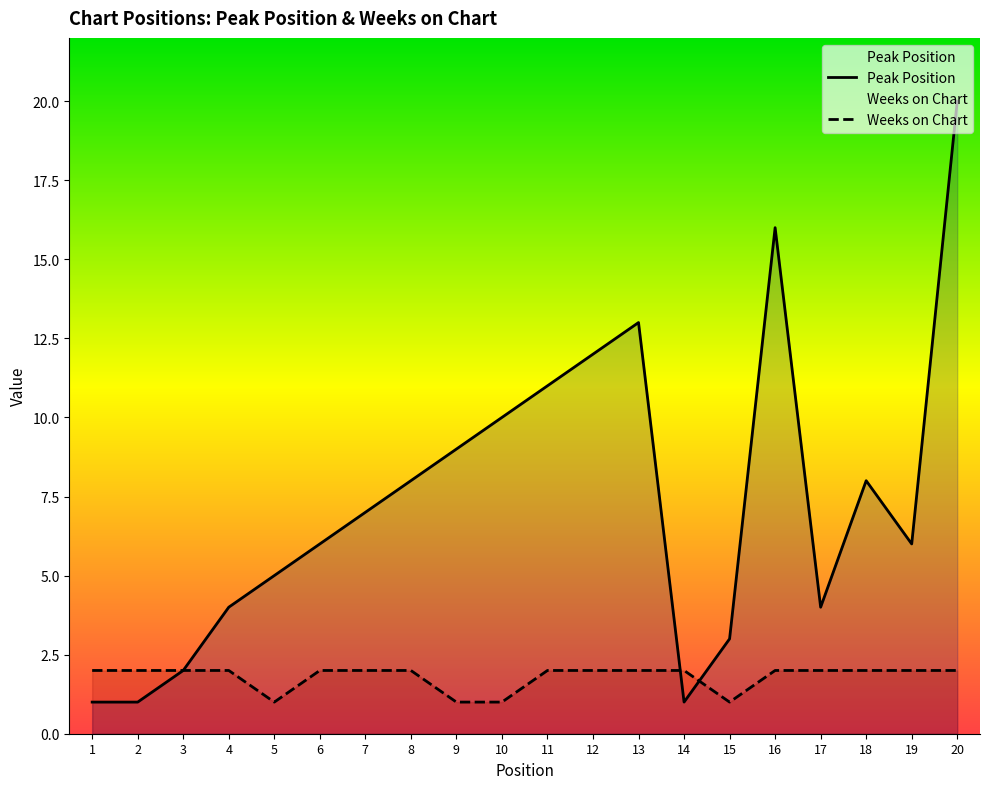

Which series has the largest total across all categories?

Peak Position